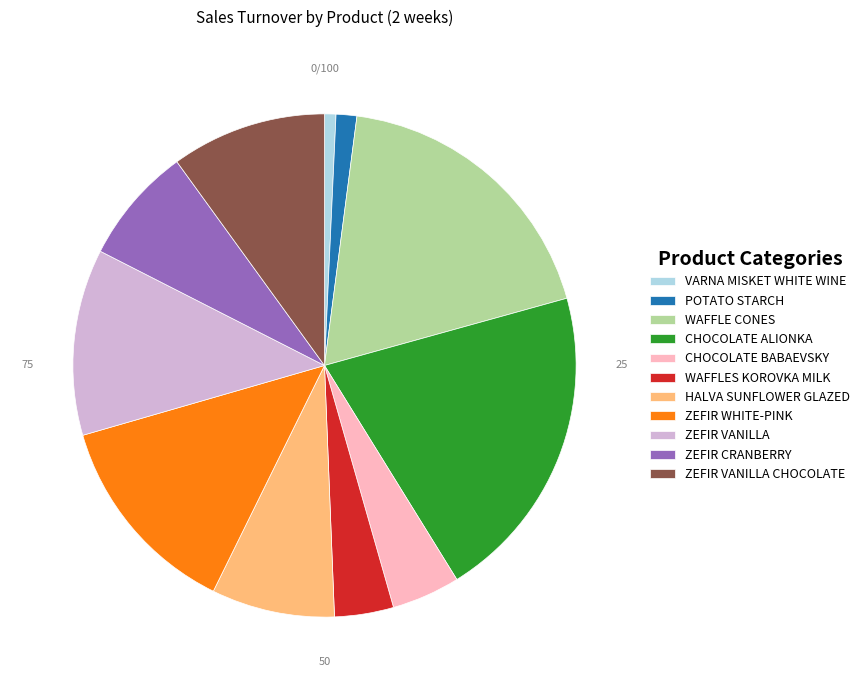

The ZEFIR WHITE-PINK slice represents 13% of the pie. True or false?

True